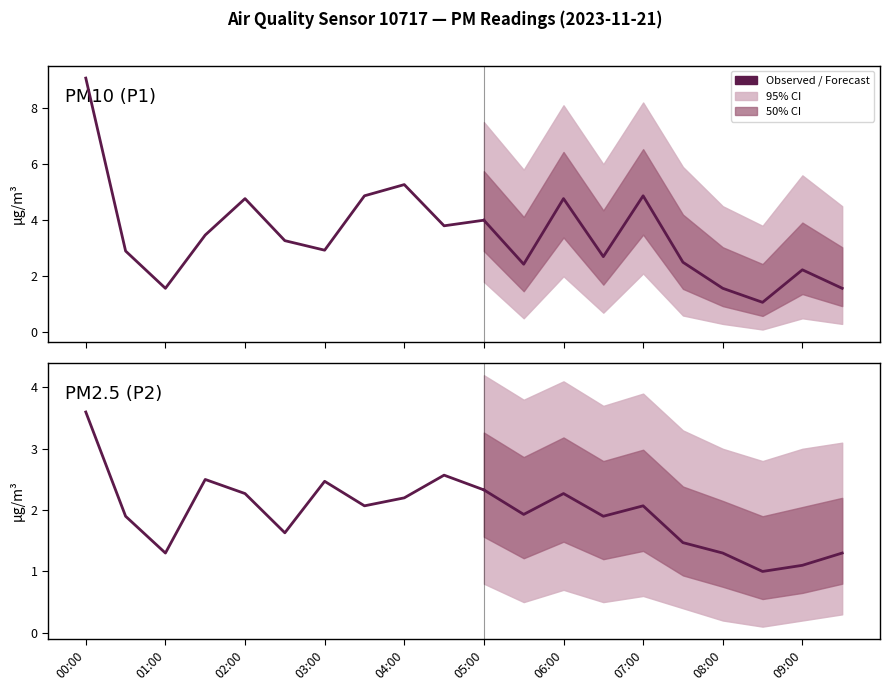

In P1, how many points are higher than both neighbors (excluding endpoints)?

6